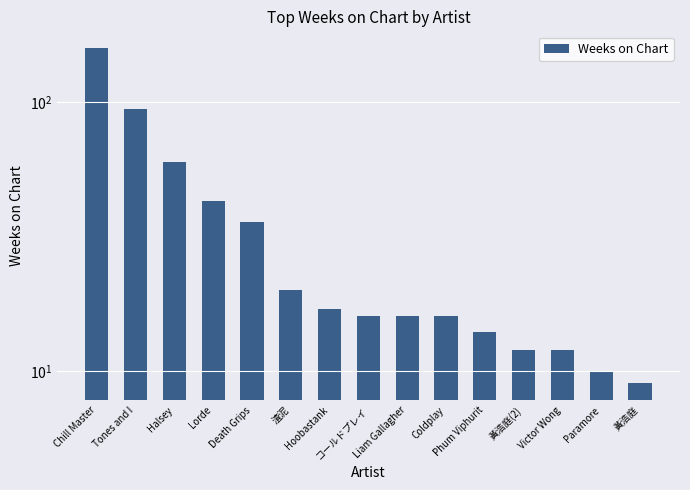

Does the chart contain any negative values?

No